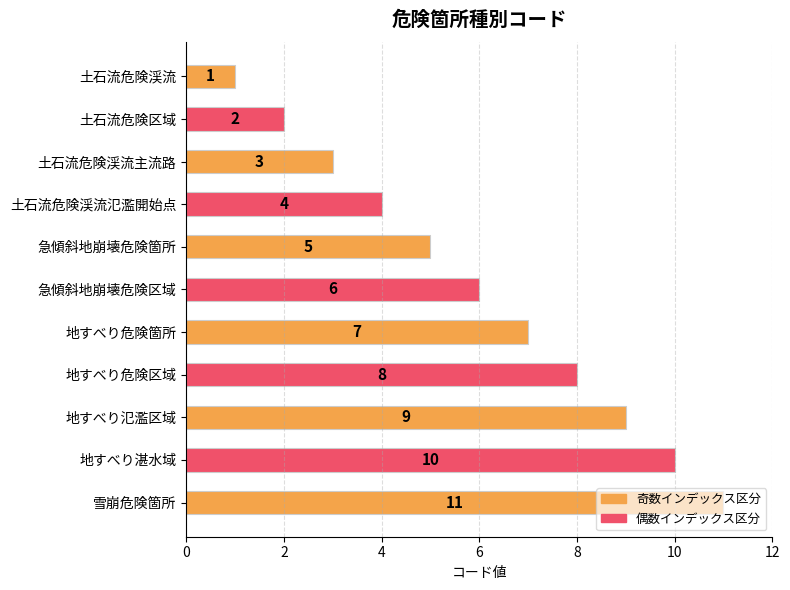

What is the smallest value displayed?

1